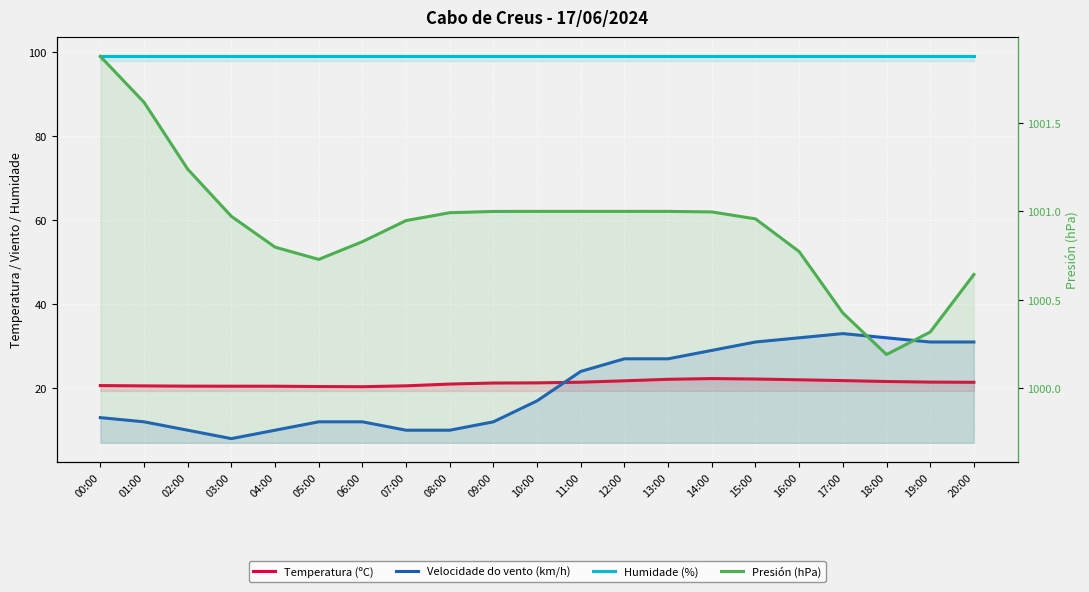

Where is the first local minimum for Temperatura (ºC)?

06:00